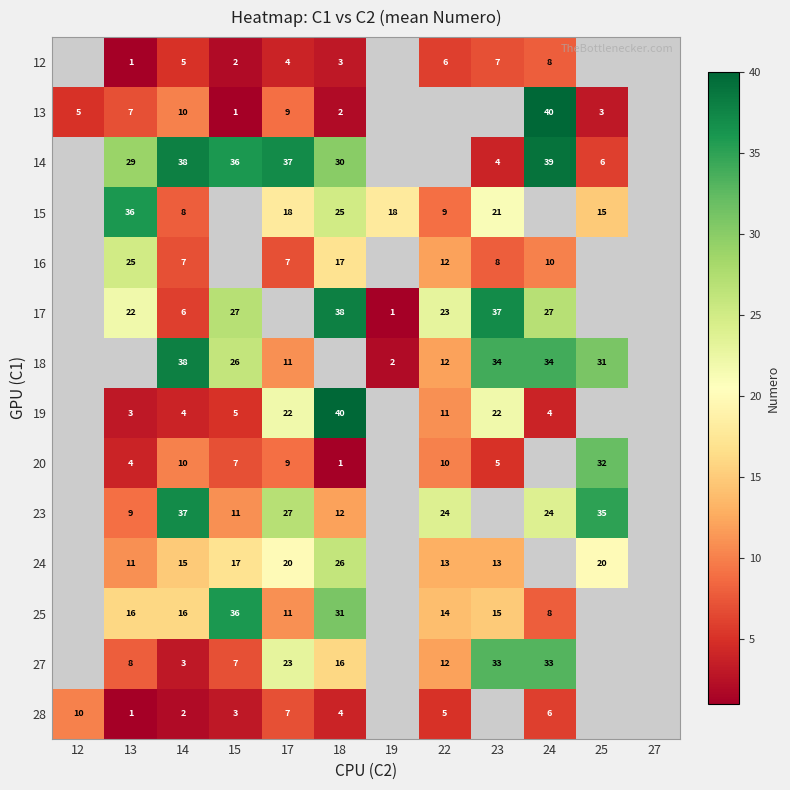

Is the value of 14 at 24 greater than the value of 23 at 17?

Yes